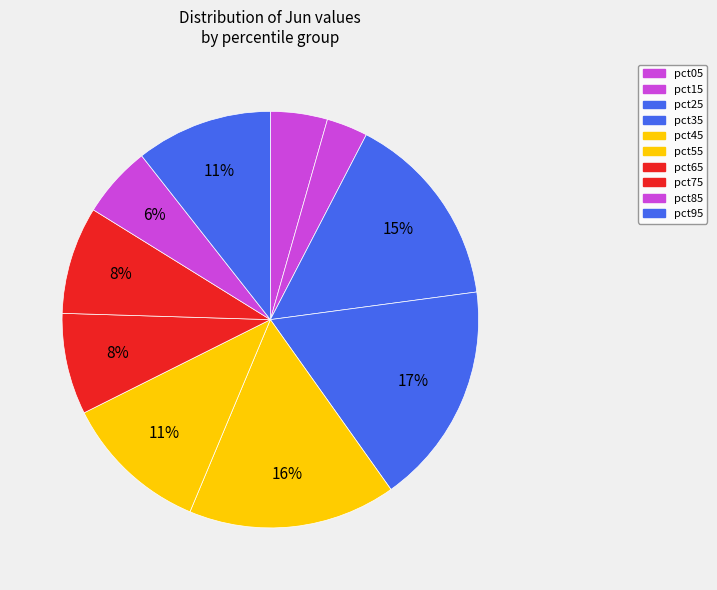

Which slice is the largest?

pct35